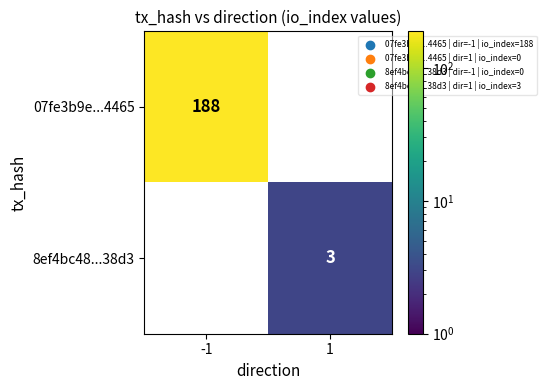

Is it true that 07fe3b9e...4465 equals 106 at -1?

False